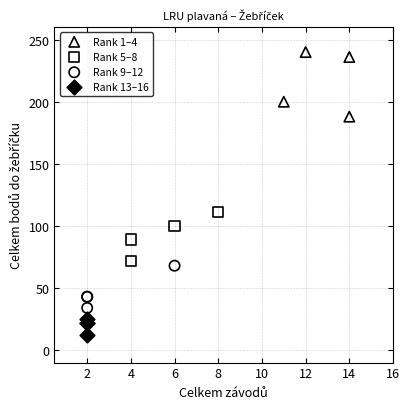

Which series contains the highest Y value?

Rank 1–4